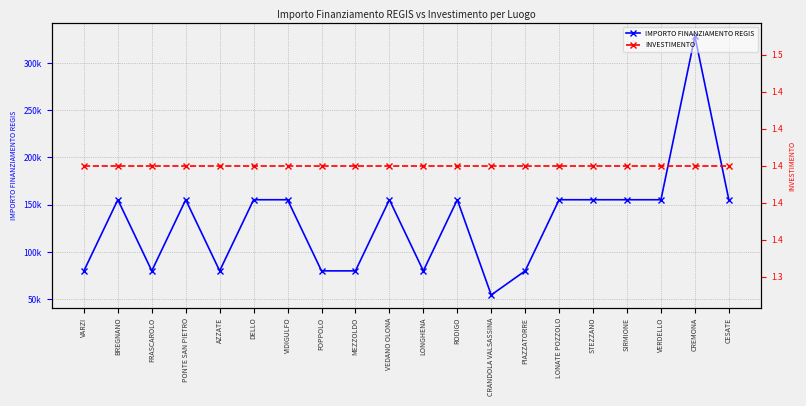

The IMPORTO FINANZIAMENTO REGIS series shows 77415.4 at STEZZANO. True or false?

False